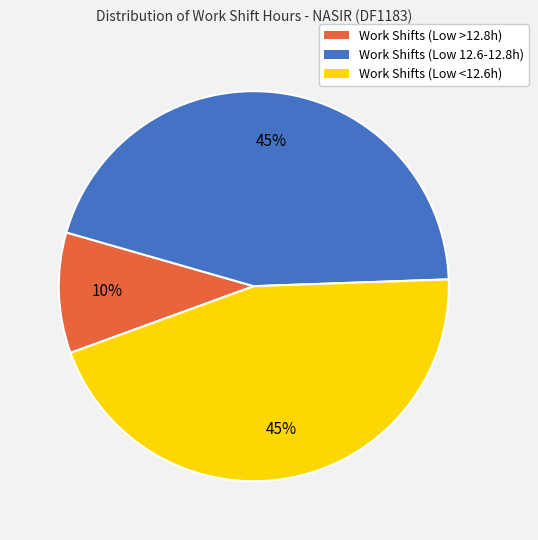

Does any single category account for the majority?

No